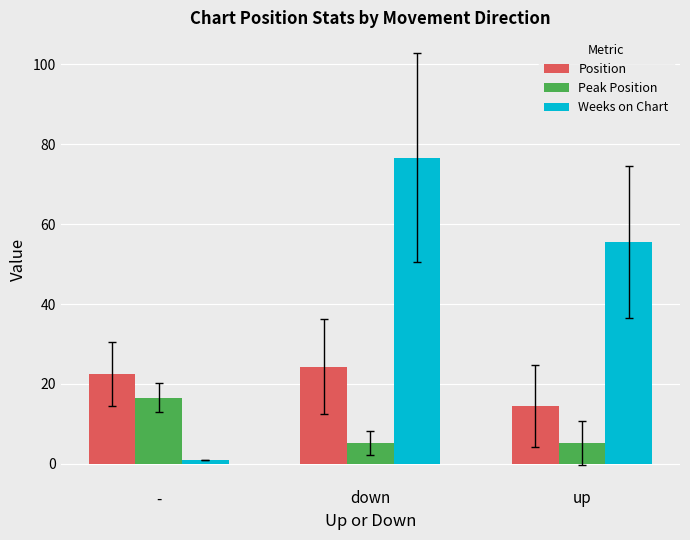

What position from the right is down?

2